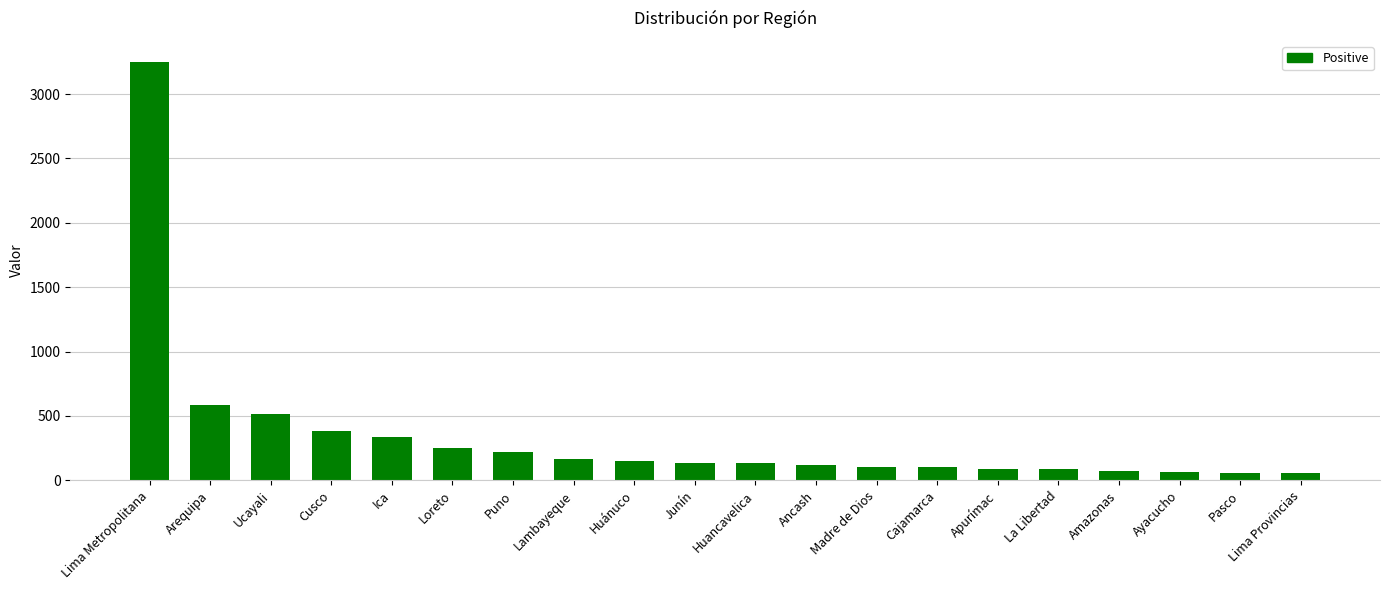

The chart shows a value of 4596 at Lima Metropolitana. True or false?

False